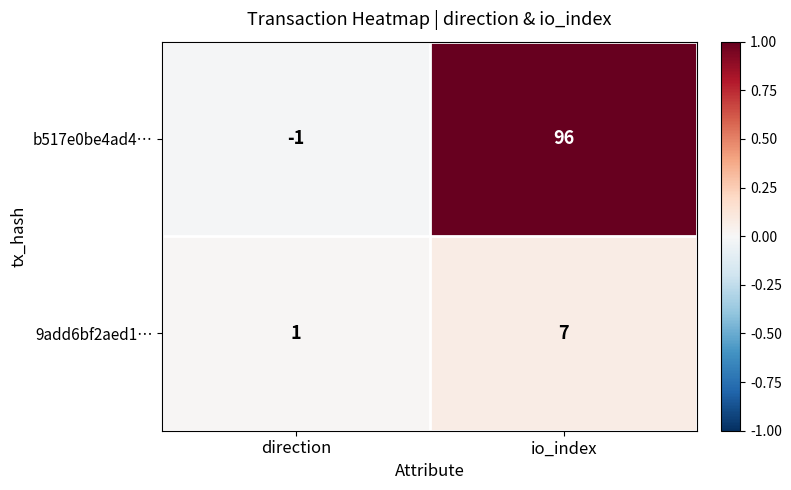

Reading left to right, list all the values displayed in this chart.

b517e0be4ad4…: -1	96
9add6bf2aed1…: 1	7